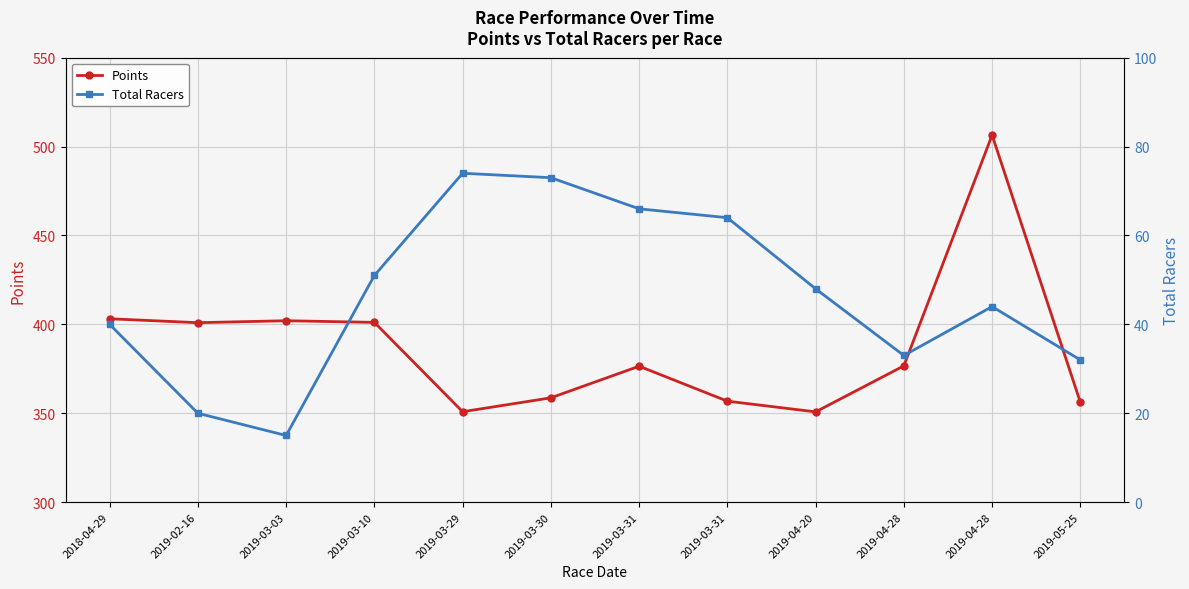

Reading right to left, transcribe all the data shown in this chart.

Points: 2019-05-25=356.2	2019-04-28=506.5	2019-04-28=376.7	2019-04-20=350.8	2019-03-31=356.8	2019-03-31=376.5	2019-03-30=358.7	2019-03-29=350.9	2019-03-10=401.1	2019-03-03=402.1	2019-02-16=401.0	2018-04-29=403.1
Total Racers: 2019-05-25=32.0	2019-04-28=44.0	2019-04-28=33.0	2019-04-20=48.0	2019-03-31=64.0	2019-03-31=66.0	2019-03-30=73.0	2019-03-29=74.0	2019-03-10=51.0	2019-03-03=15.0	2019-02-16=20.0	2018-04-29=40.0